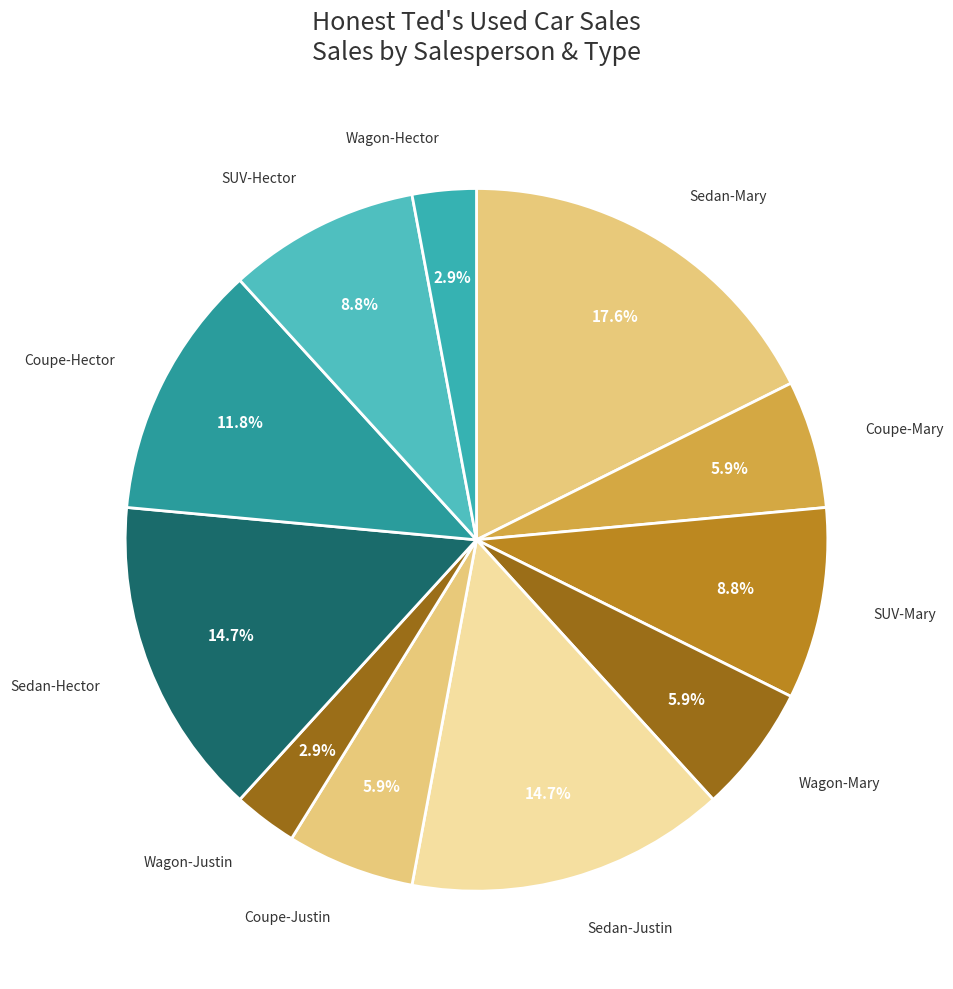

Is there a majority slice in this chart?

No